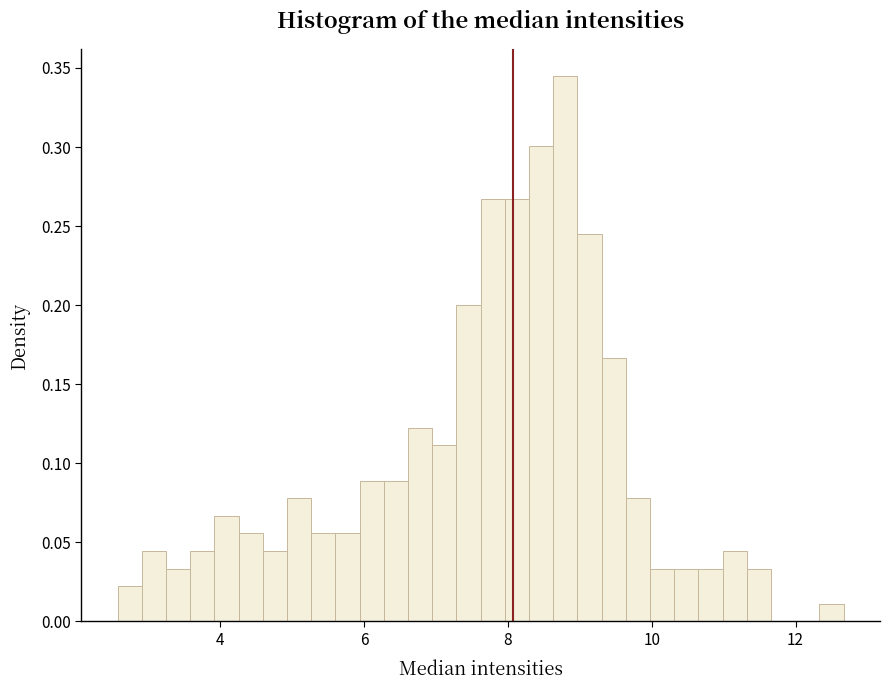

Read against the x-axis, roughly where is the centre of the tallest bar?

8.8